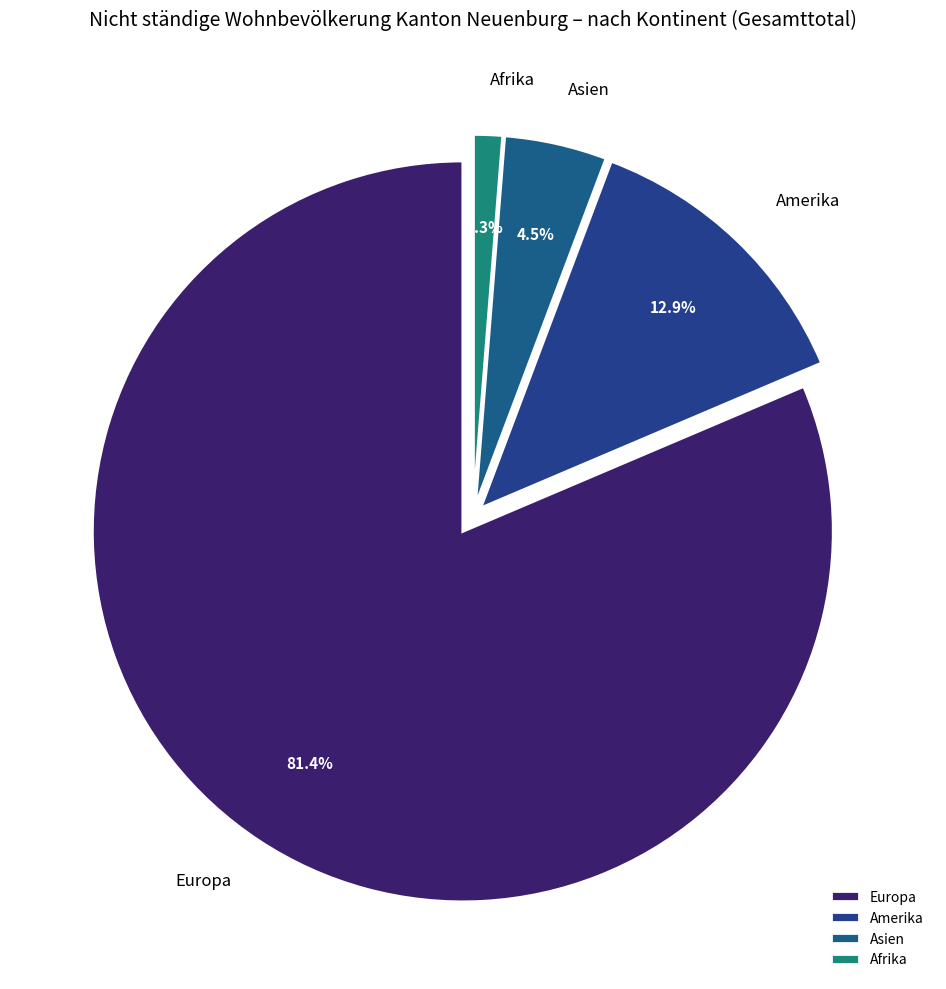

The Europa slice represents 93% of the pie. True or false?

False